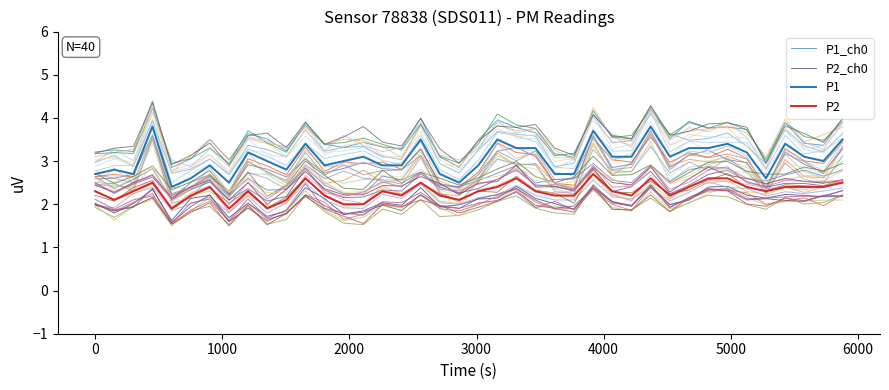

In P1, how many points are higher than both neighbors (excluding endpoints)?

12